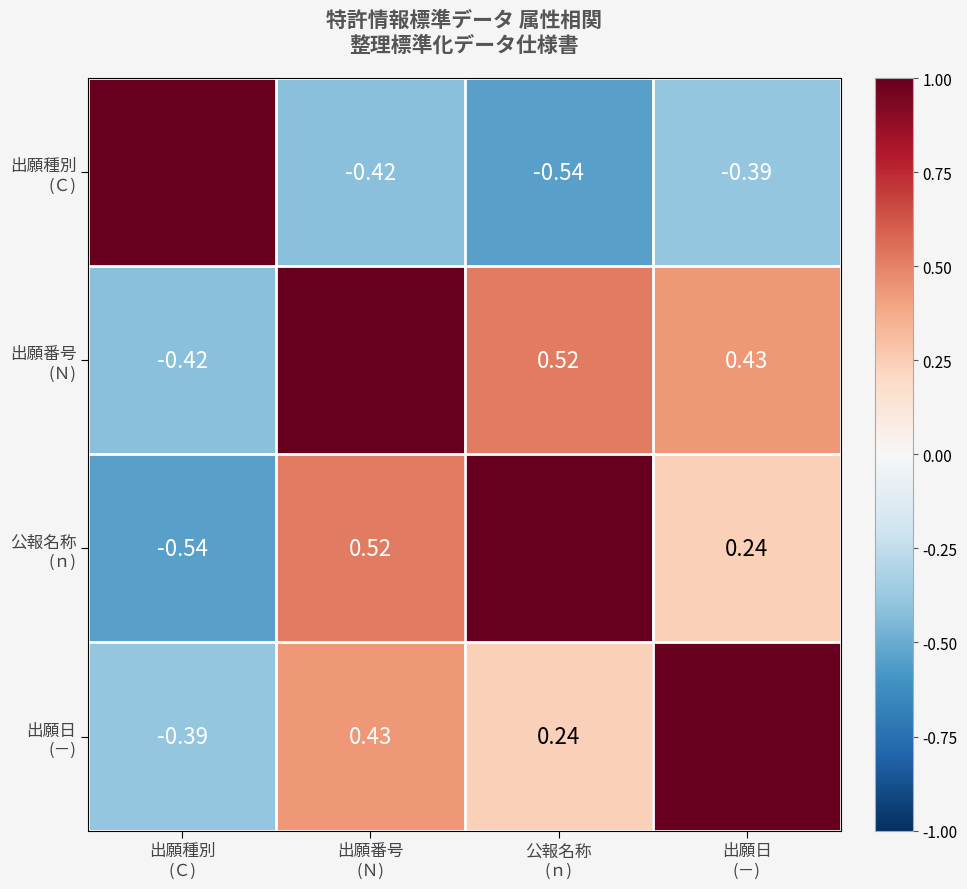

Is it true that 出願種別 (Ｃ) equals 1.4 at 出願種別 (Ｃ)?

False